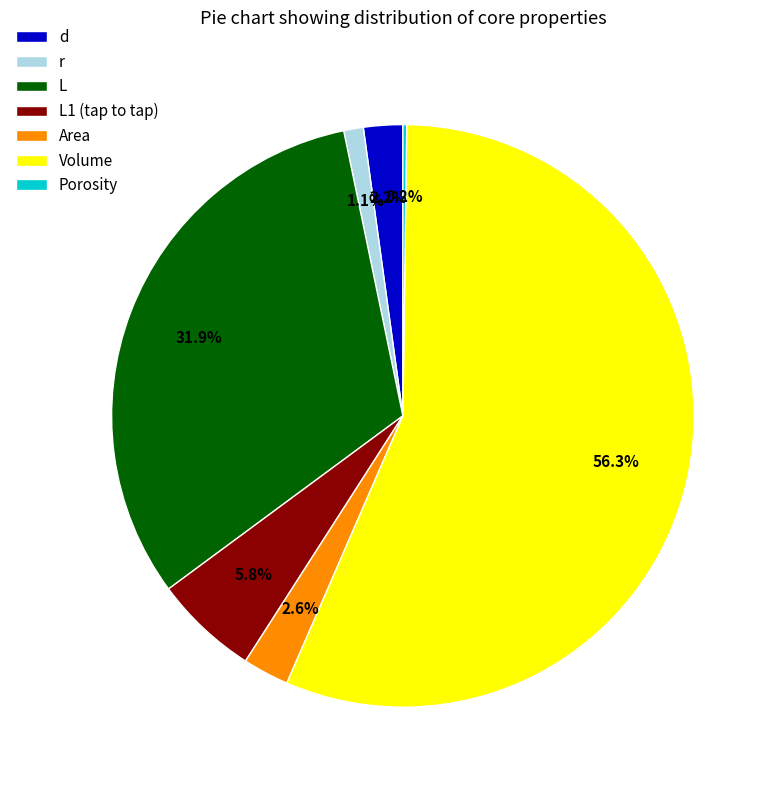

Is it true that L is 45% of the pie?

False